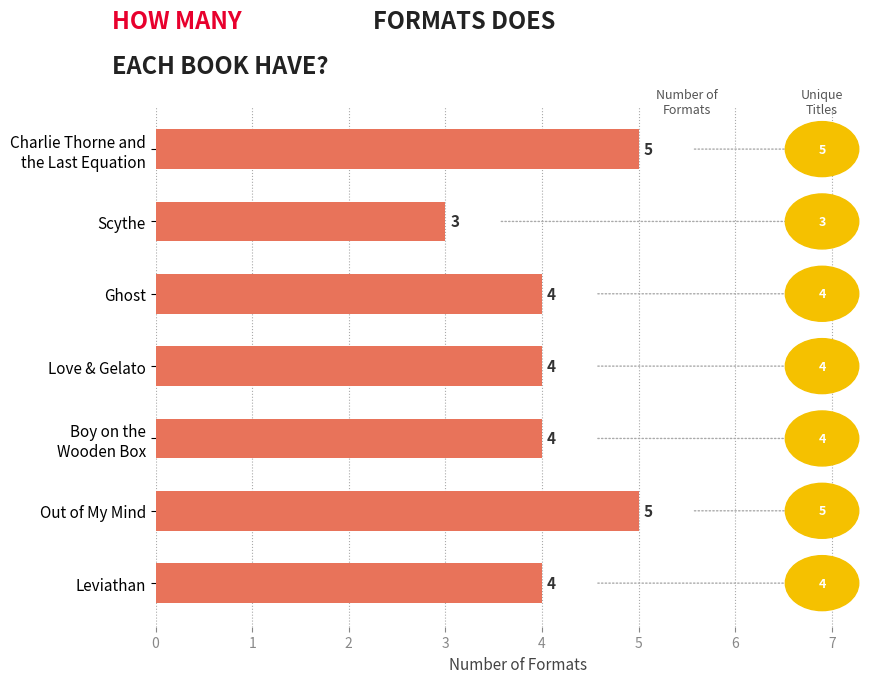

What is the value of the 1st bar from the top?

5